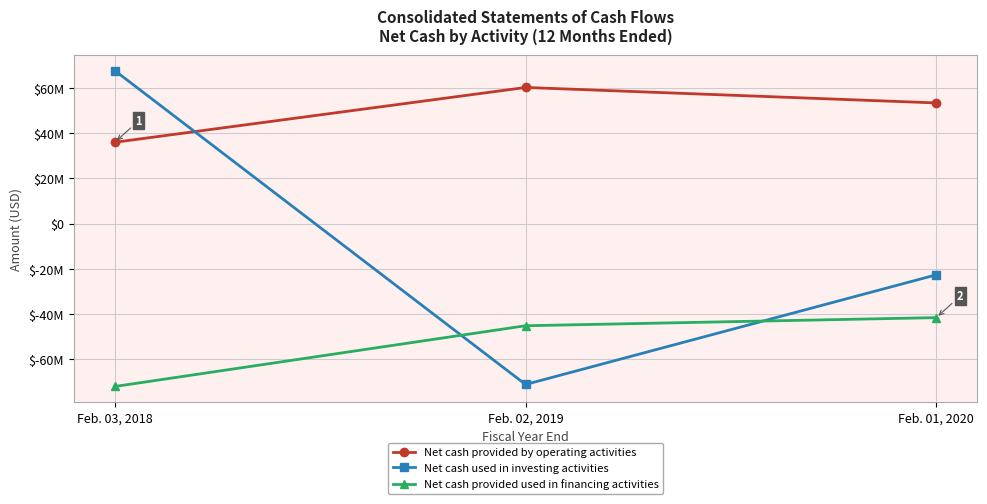

Does the chart display data point markers on the line(s)?

Yes